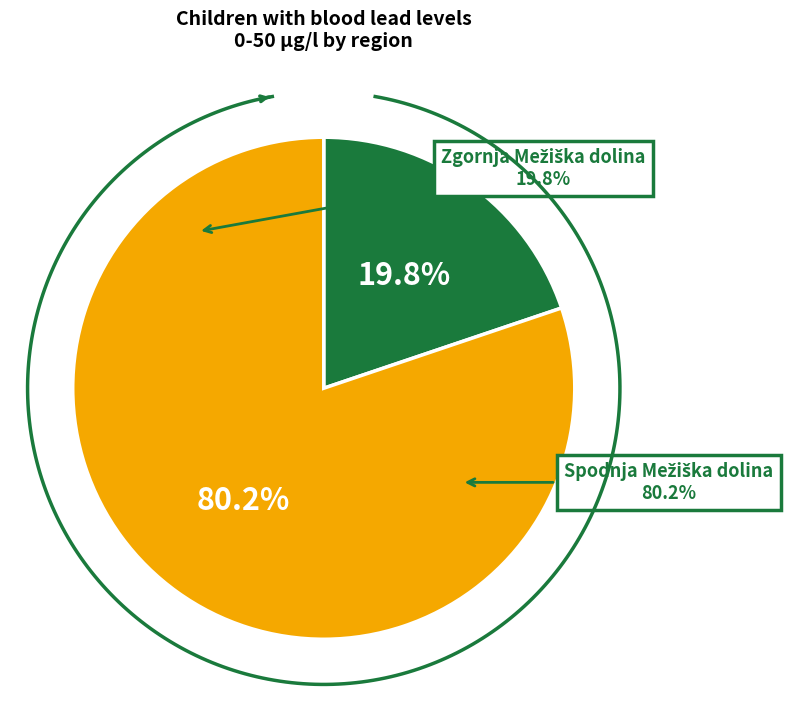

Between Zgornja Mežiška dolina and Spodnja Mežiška dolina, which is larger?

Spodnja Mežiška dolina